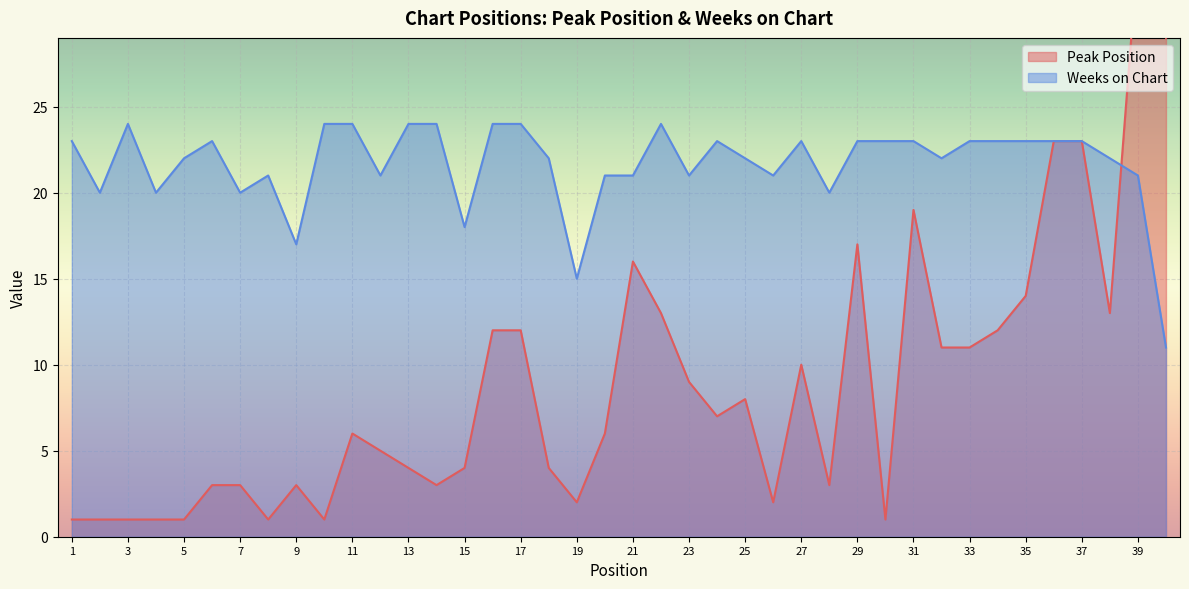

Is it true that Weeks on Chart equals 9 at 39?

False